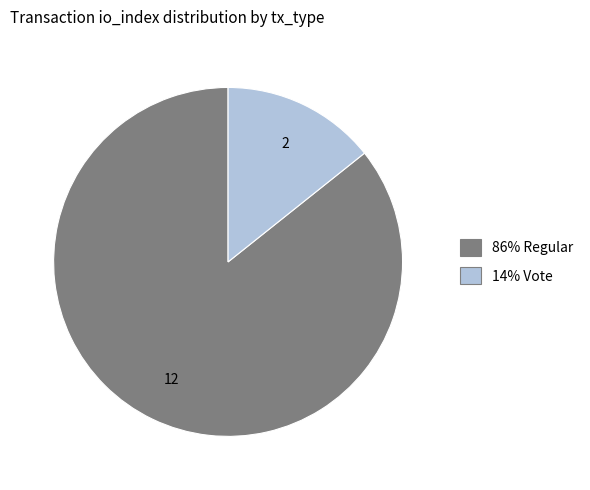

Is there a majority slice in this chart?

Yes